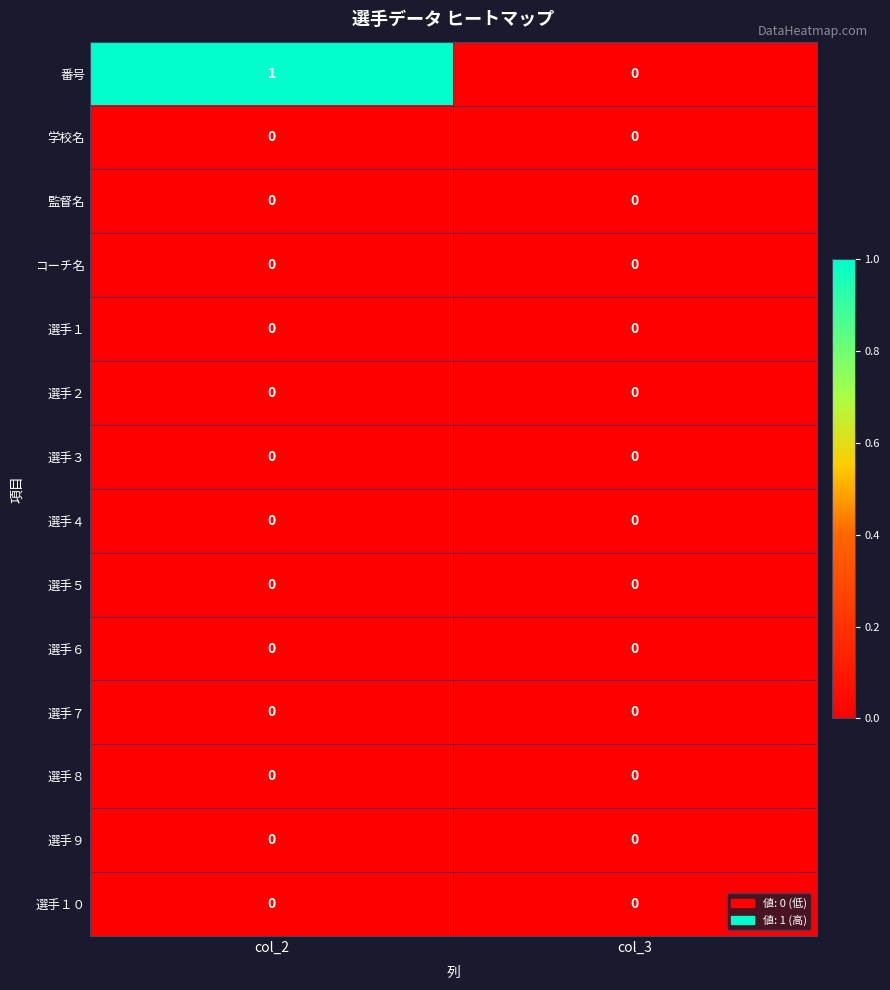

Reading left to right, what are all the values shown in this chart?

番号: 1	0
学校名: 0	0
監督名: 0	0
コーチ名: 0	0
選手１: 0	0
選手２: 0	0
選手３: 0	0
選手４: 0	0
選手５: 0	0
選手６: 0	0
選手７: 0	0
選手８: 0	0
選手９: 0	0
選手１０: 0	0